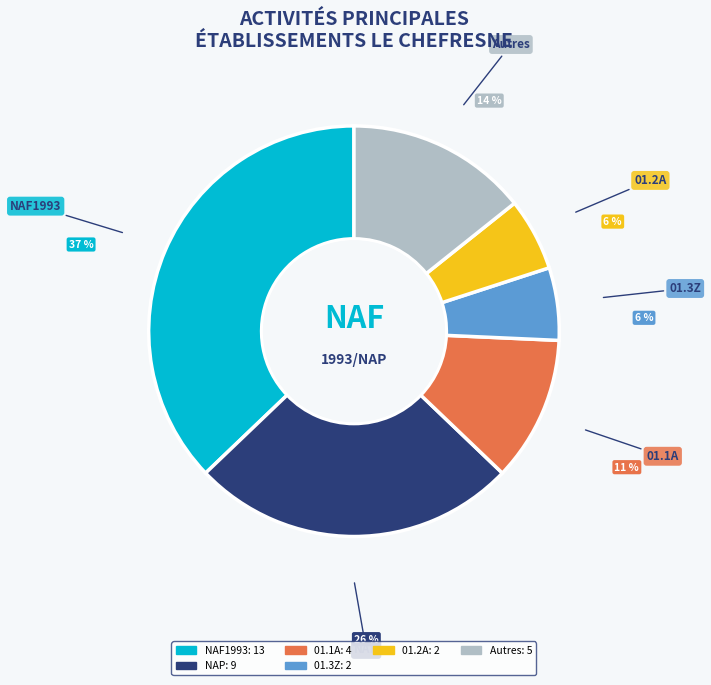

Is there any slice that represents more than half of the pie?

No